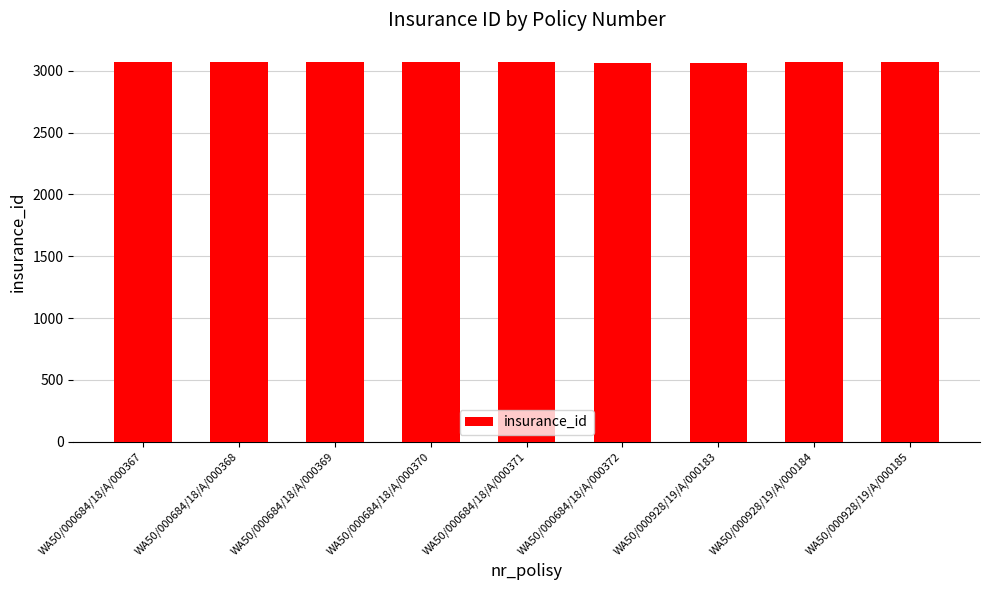

What is the label of the 5th bar from the right?

WA50/000684/18/A/000371